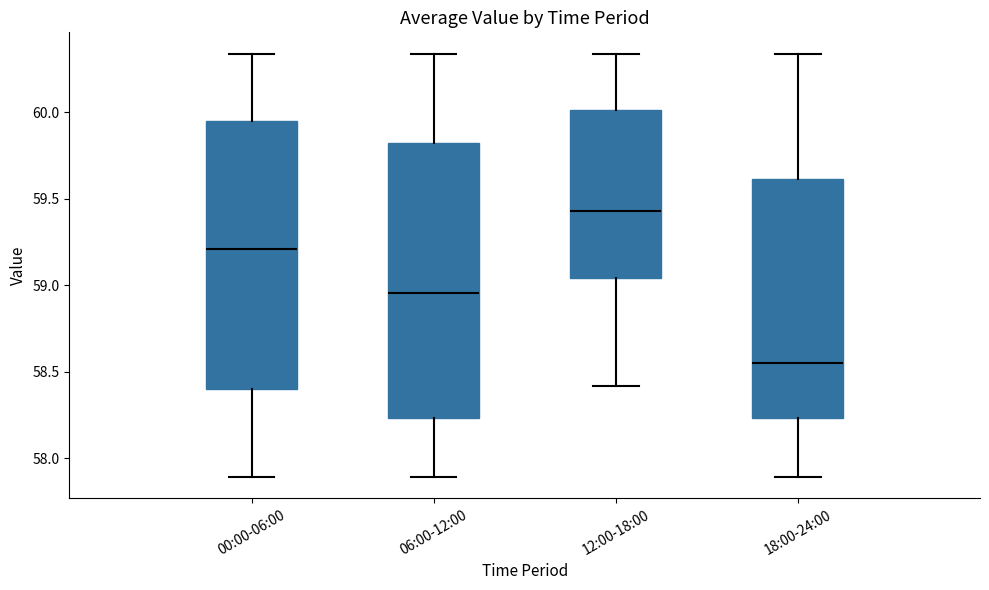

Where is the upper edge of the box for 18:00-24:00 on the y-axis? The values are not printed on the chart, so give them approximately, as read against the axis.

59.60